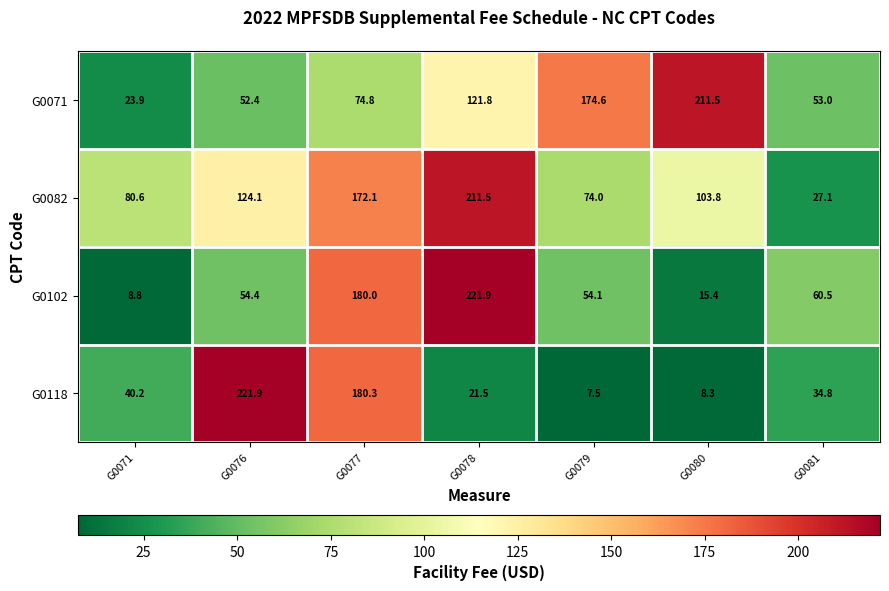

Which category has the lowest value across all series?

G0079